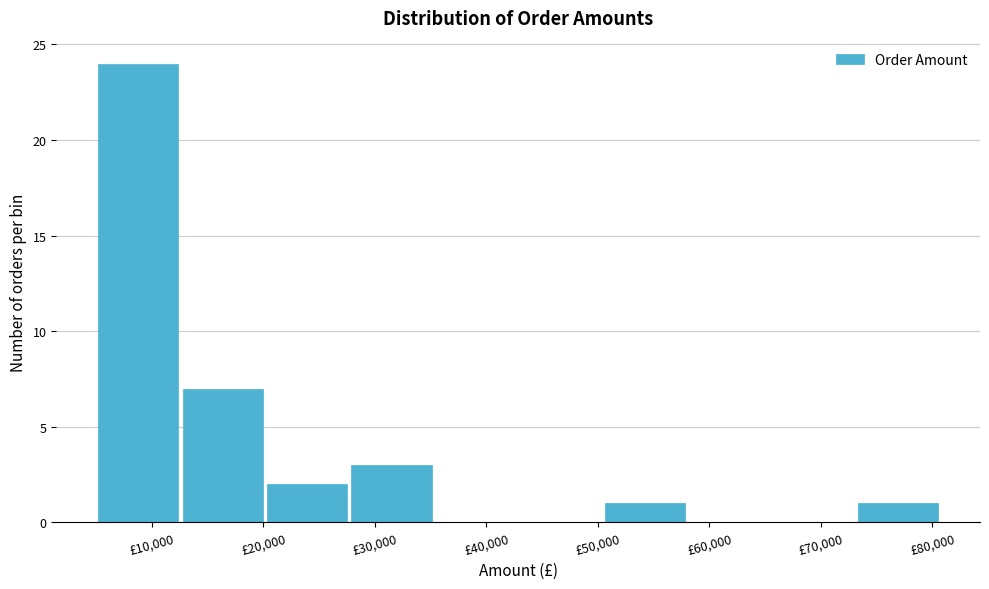

How tall is the bar that spans 28000 to 35000 on the x-axis? Neither the bar edges nor the heights are printed on the chart, so give them approximately, as read against the axes.

3